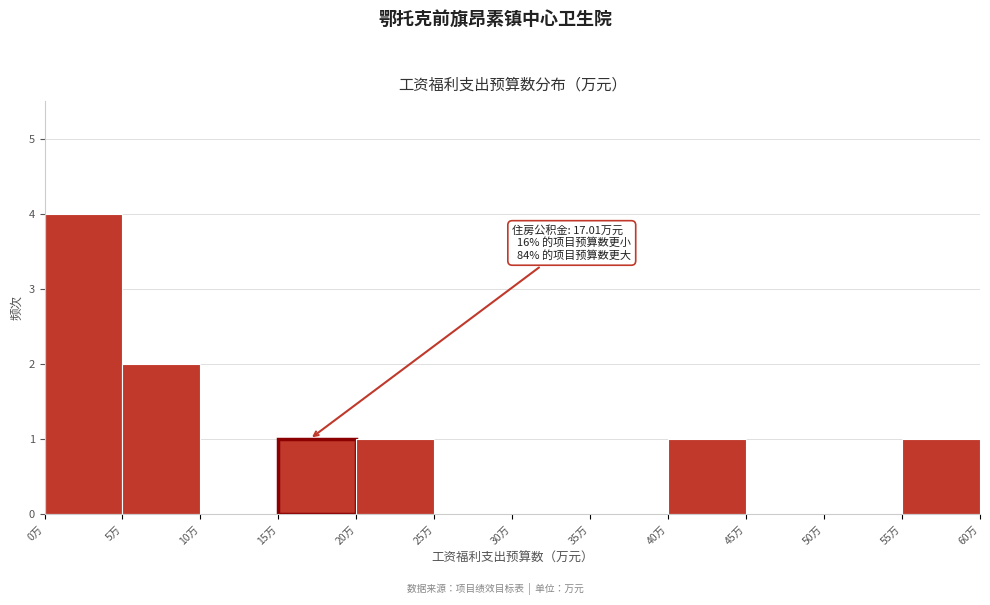

Over which range of the x-axis is the bar tallest?

0 to 5